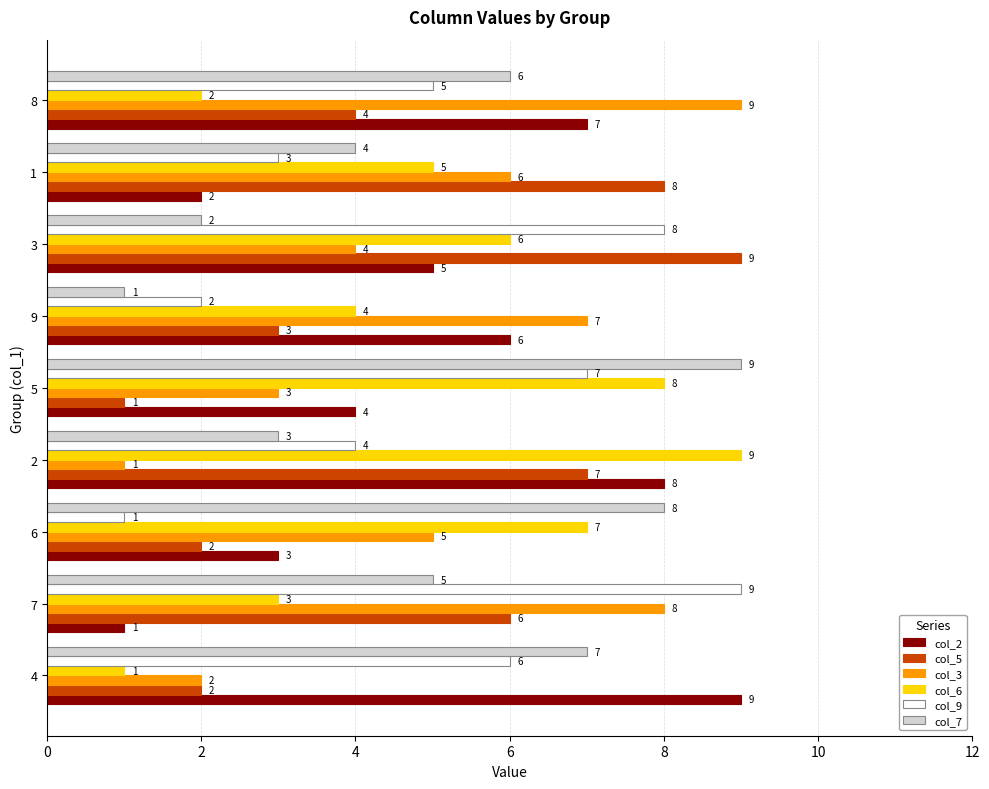

Which series changed the most between 2 and 8?

col_3